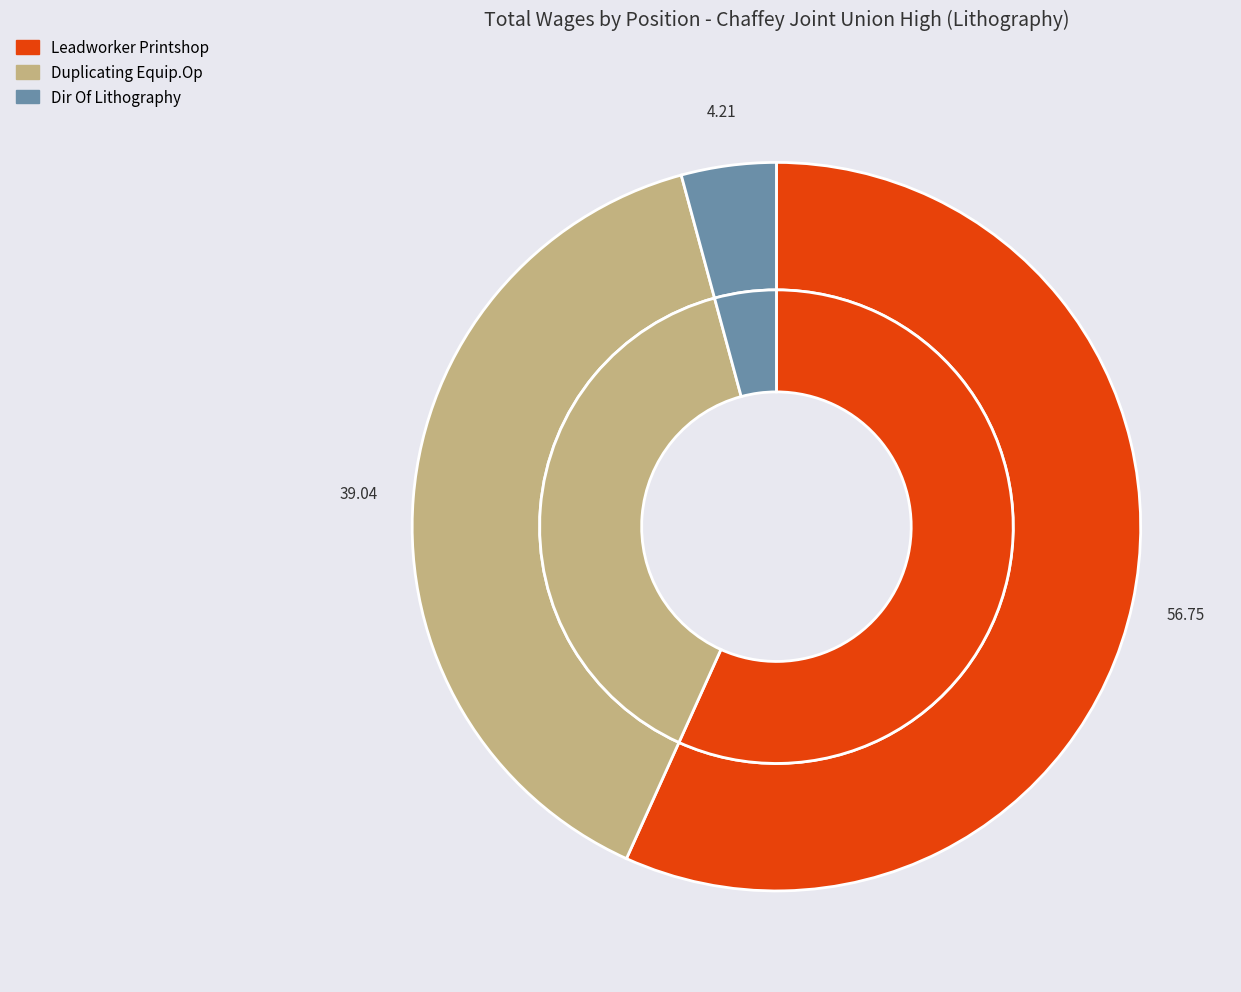

Which slice is the largest?

Leadworker Printshop